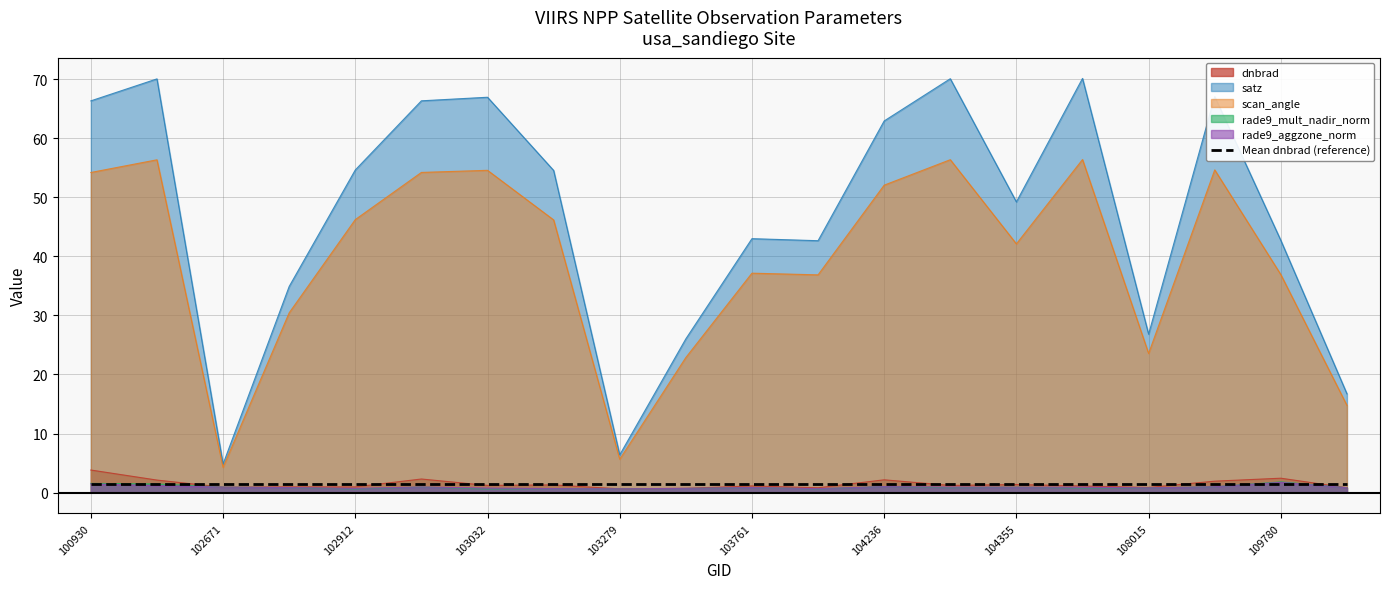

The satz series shows 28.6 at 109780. True or false?

False